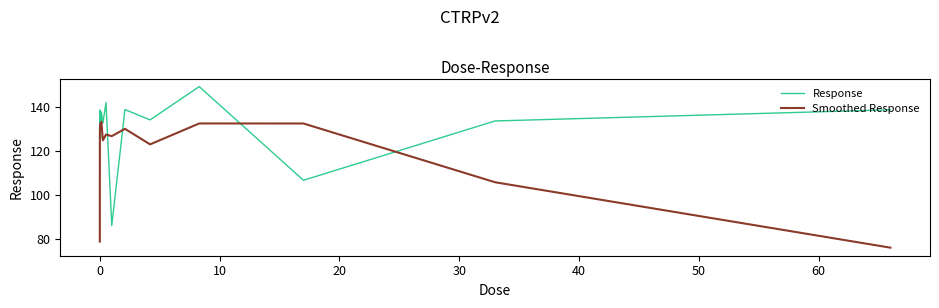

Which series has the widest spread of values?

Response